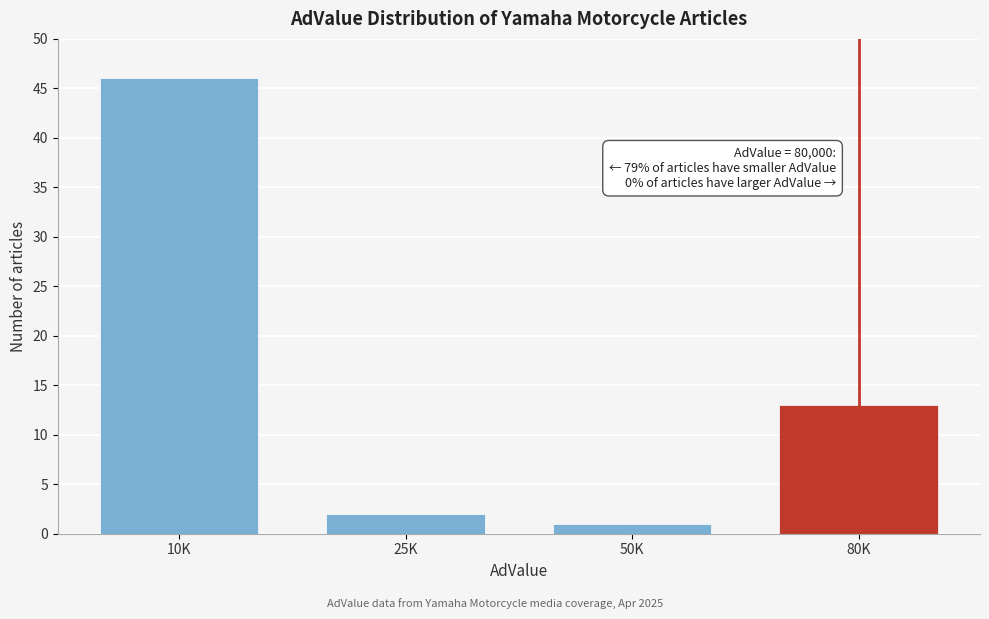

Reading right to left, what are all the values shown in this chart?

13	1	2	46